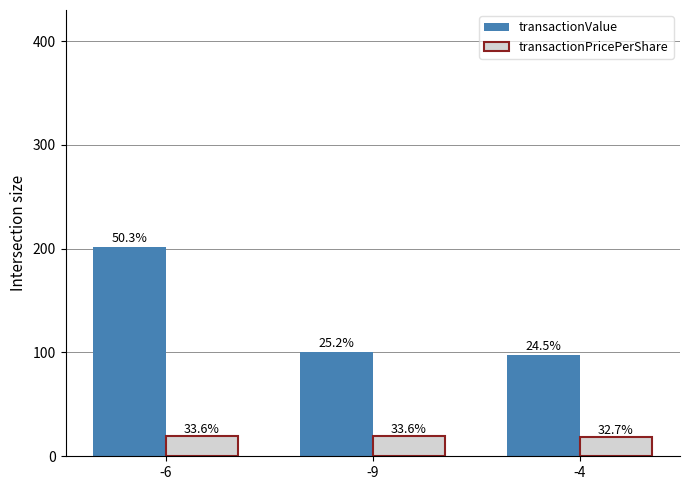

Reading right to left, list all the values displayed in this chart.

transactionValue: -4=98.0	-9=100.7	-6=201.3
transactionPricePerShare: -4=18.6	-9=19.2	-6=19.2